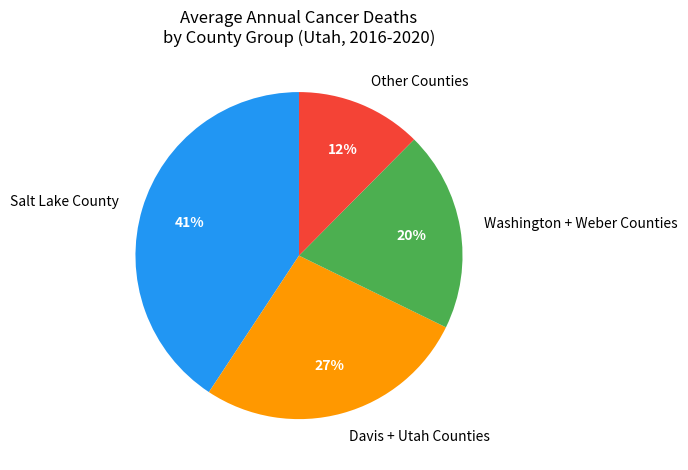

Is there a majority slice in this chart?

No